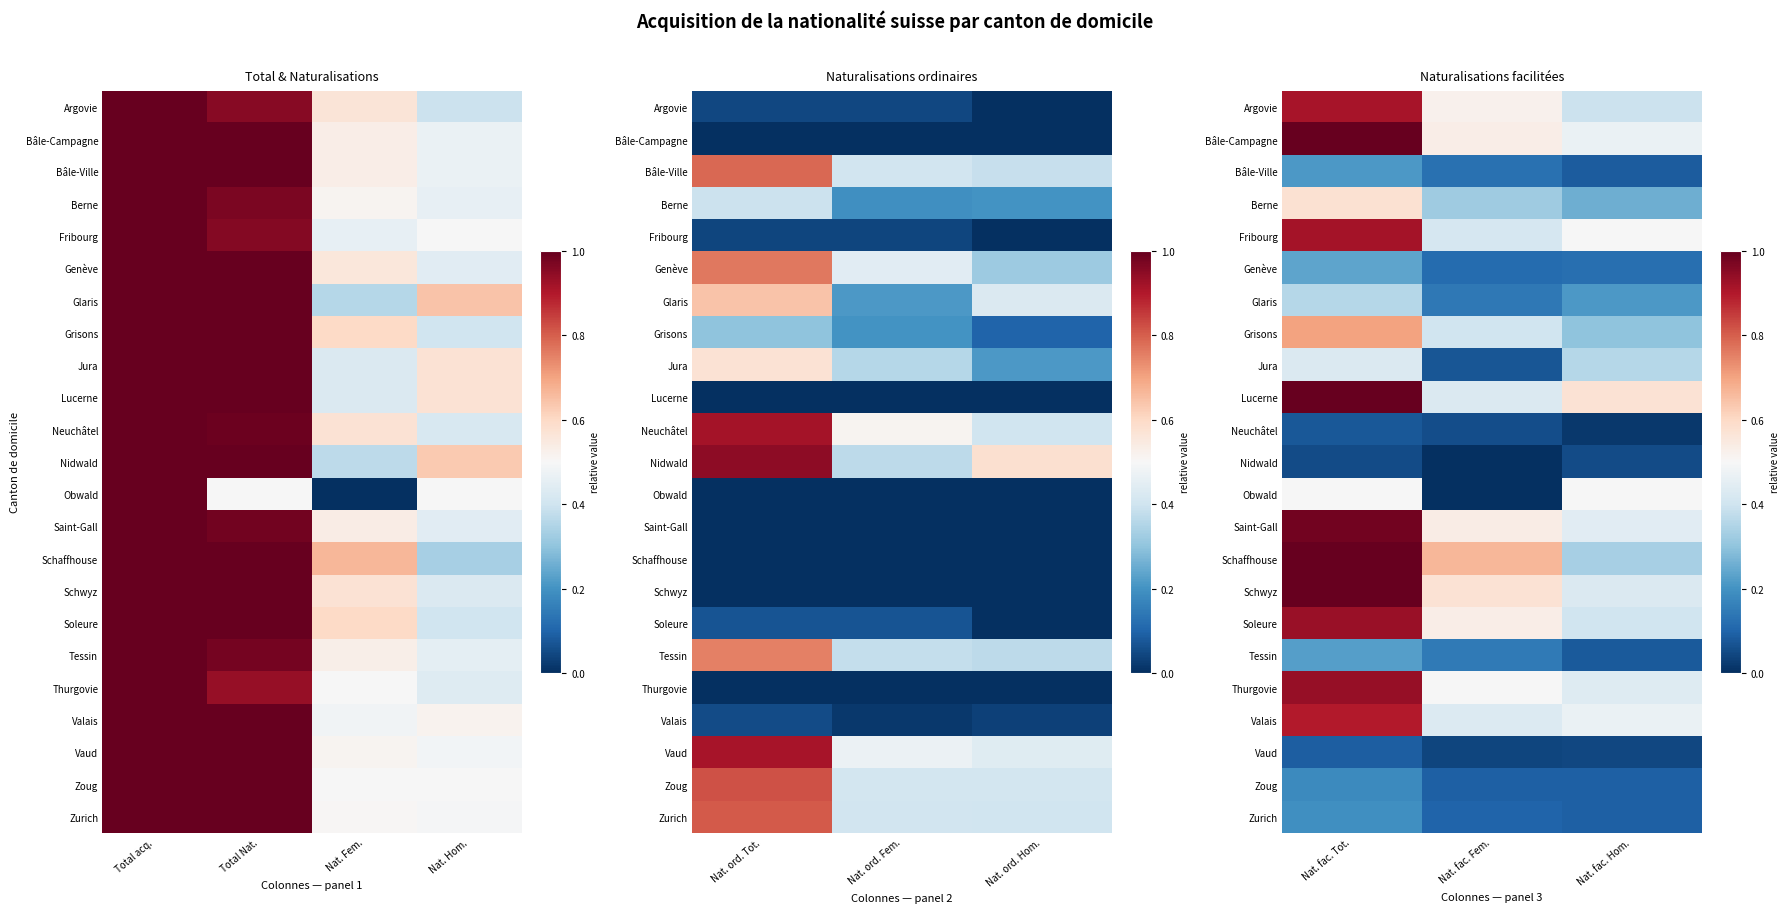

Count the number of data series in this chart.

23